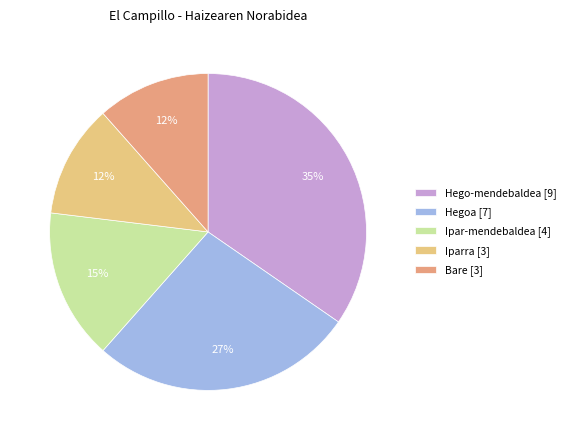

How many slices are in this pie chart?

5